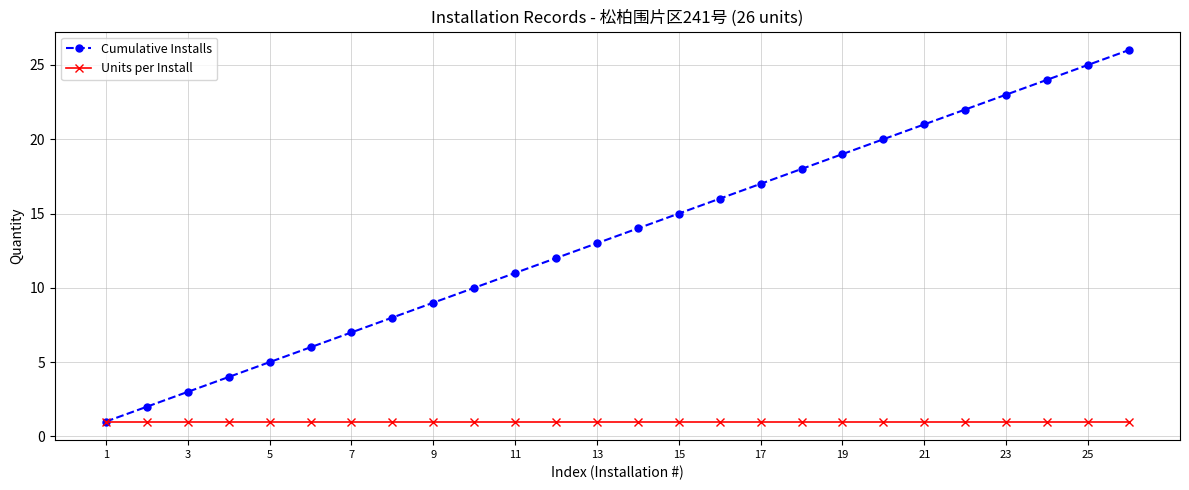

How many lines are shown in the chart?

2